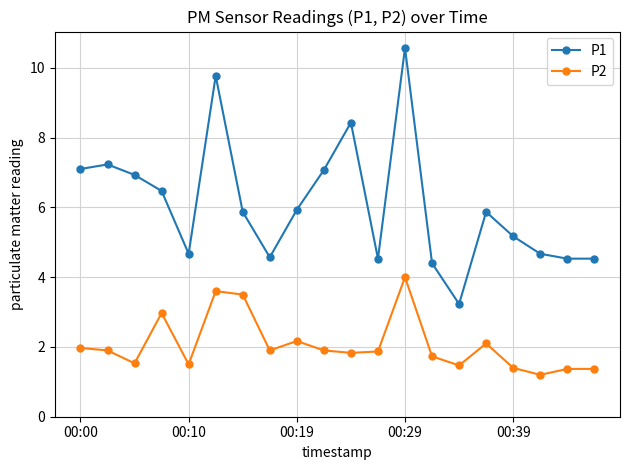

What is the value of the P2 point at the 5th from the left?

1.5